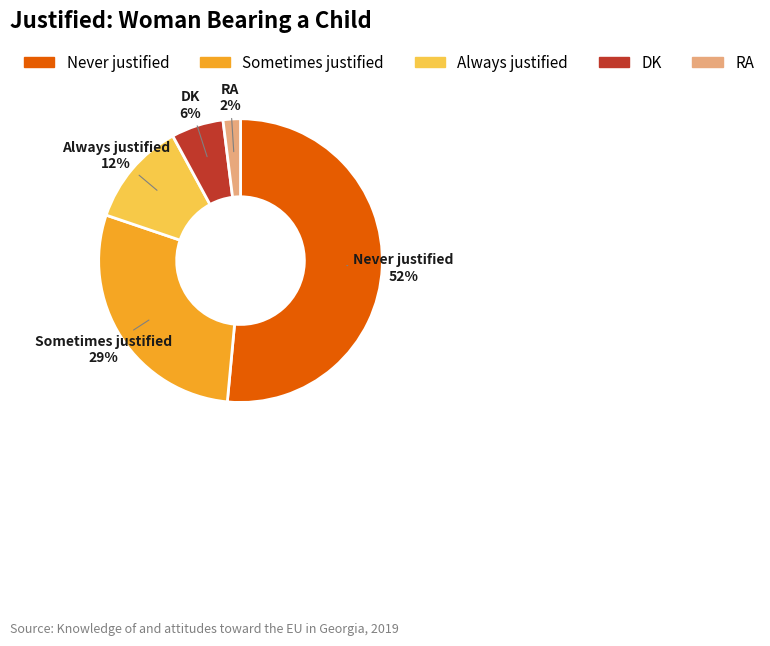

Does any single category account for the majority?

Yes